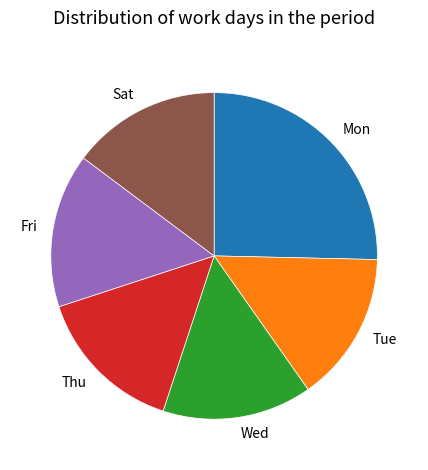

Count the number of slices in the pie.

6